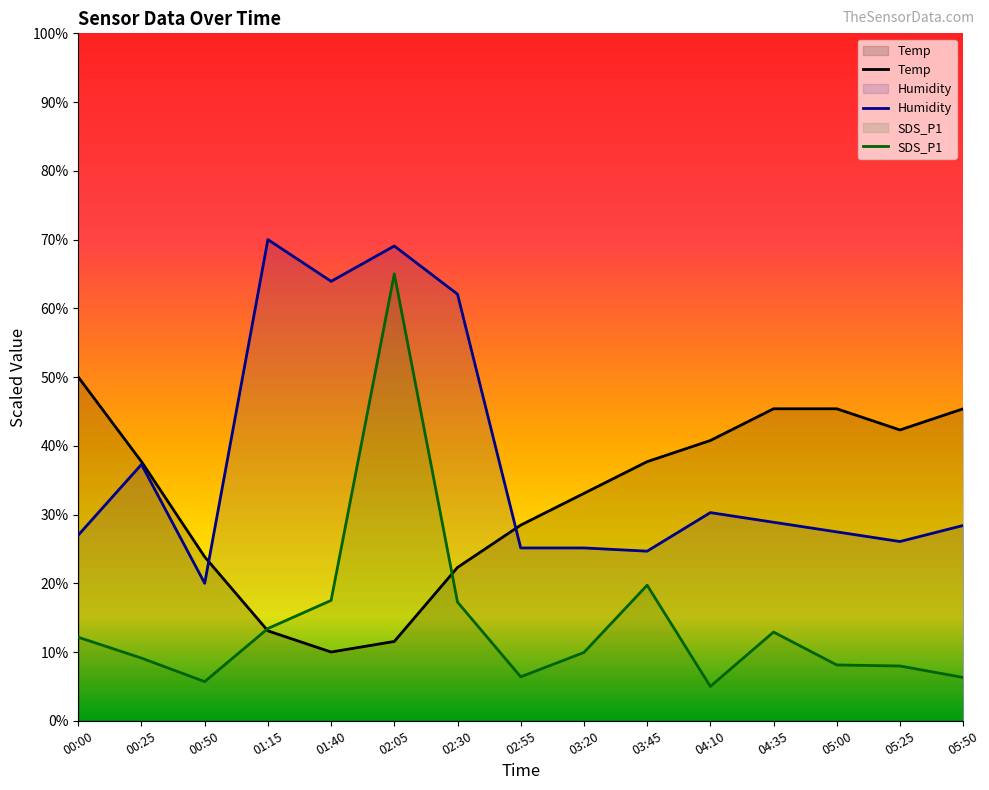

Between 02:30 and 04:10, which series saw the biggest shift?

Humidity